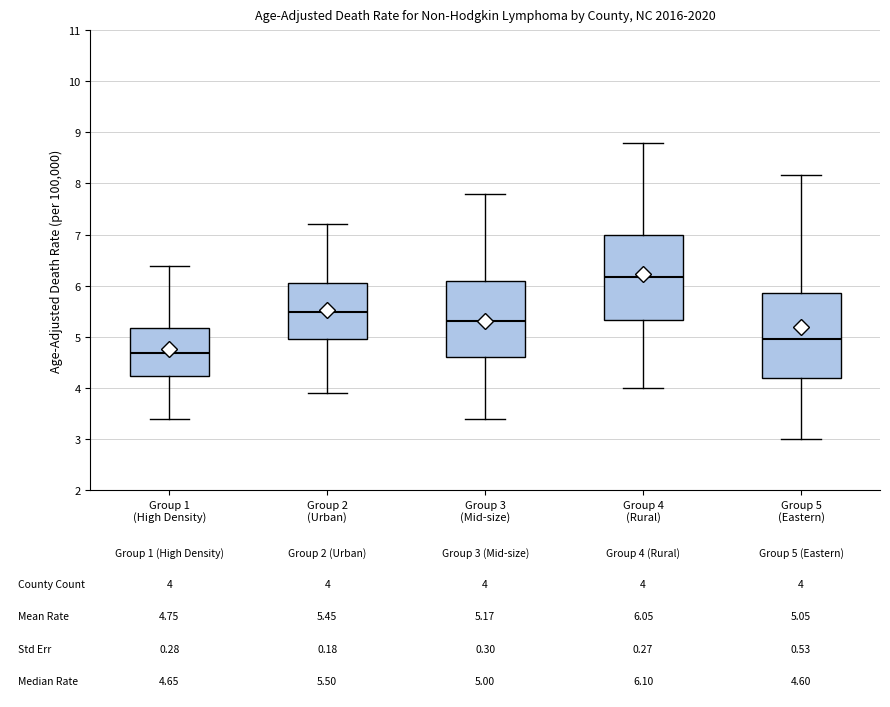

Which box has the lowest median line?

Group 1 (High Density)